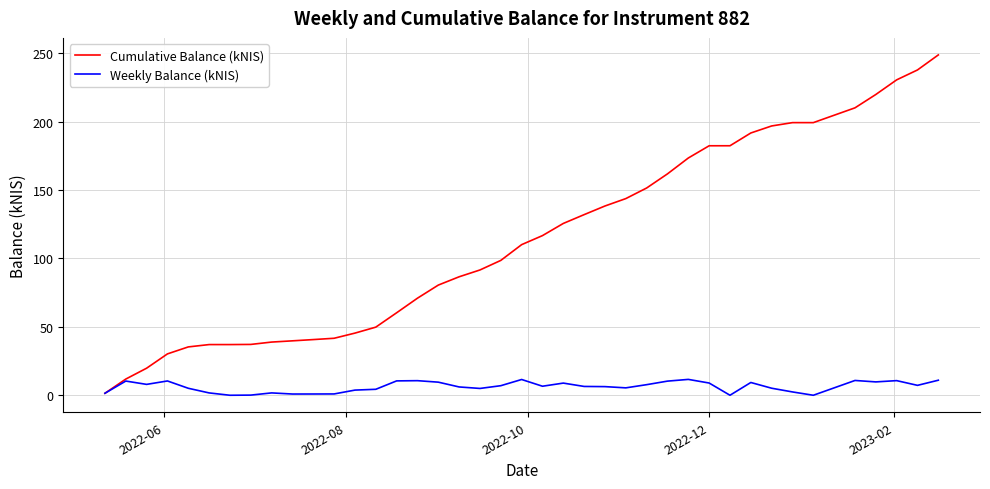

Which series has the largest total across all categories?

Cumulative Balance (kNIS)